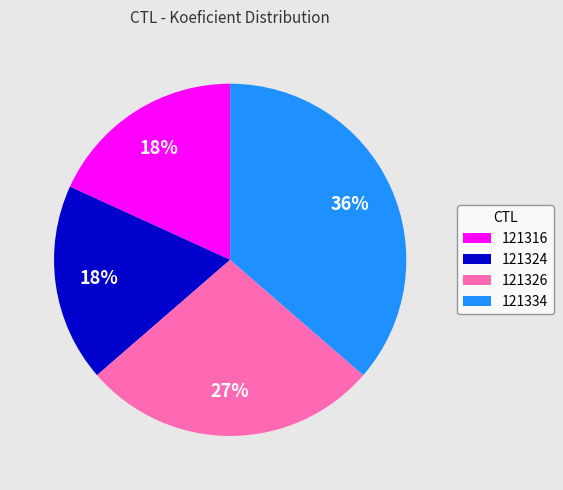

True or false: 121334 accounts for 36% of the total.

True